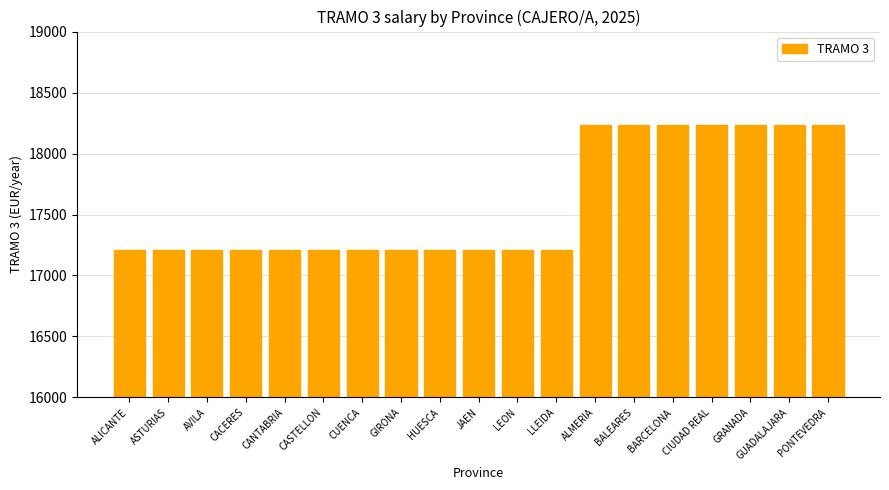

What is the difference between the maximum and minimum values?

1023.0